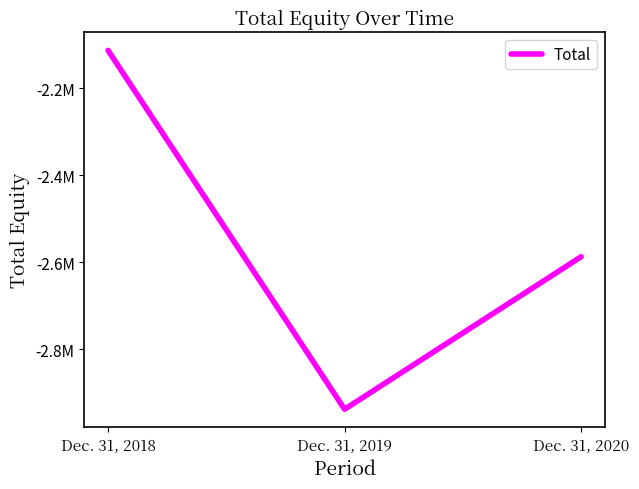

Does the chart have visible grid lines?

No